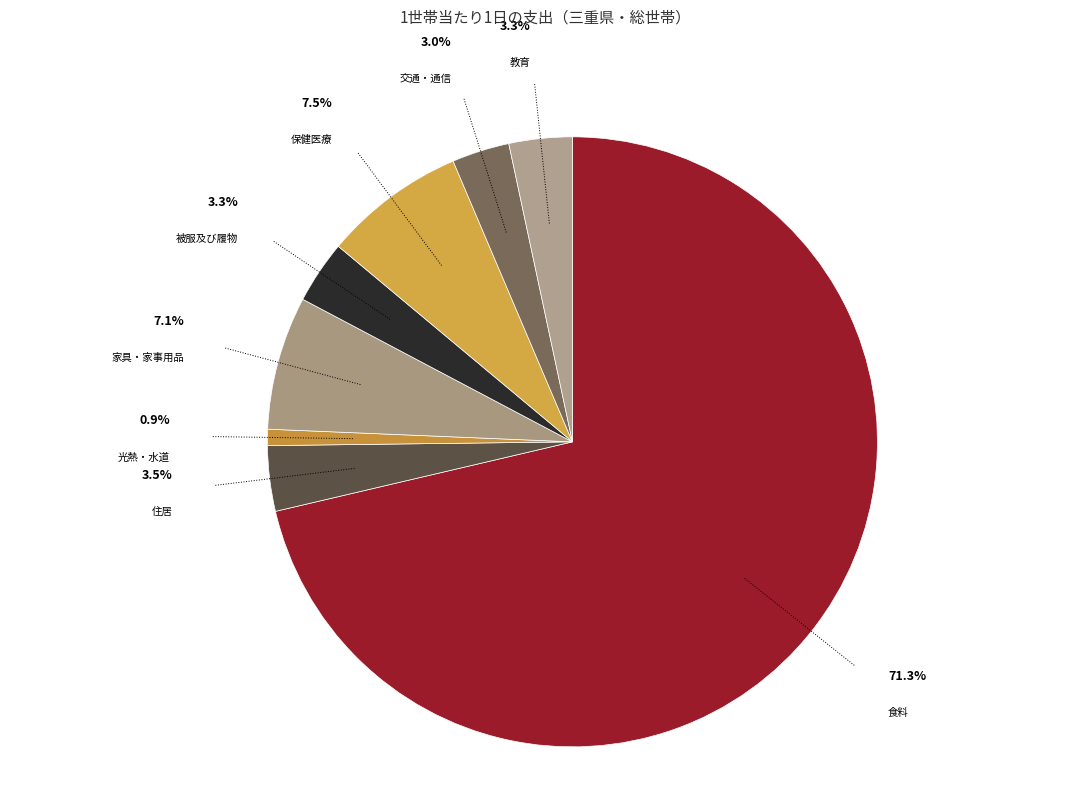

Count the number of slices in the pie.

8